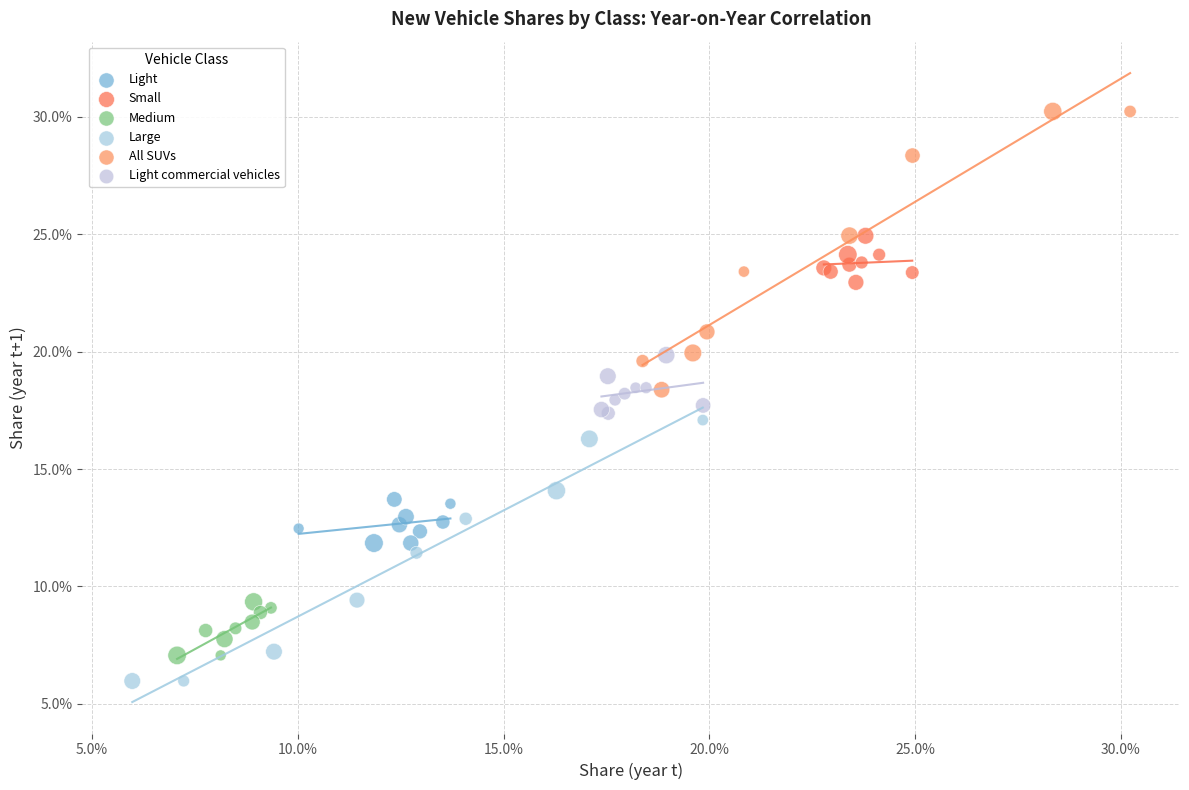

Which series has the widest spread of Y values?

All SUVs